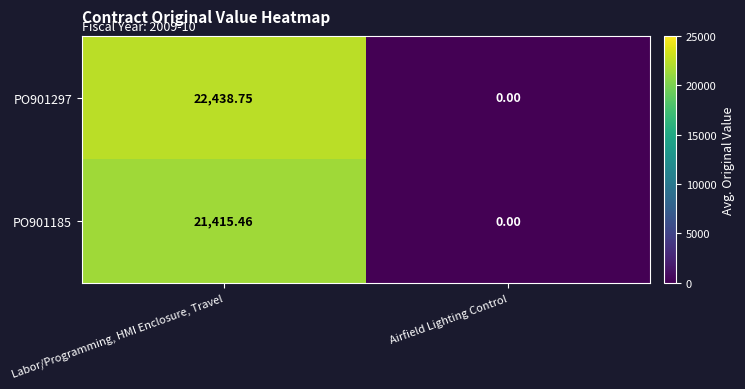

At which category is the sum across all series the highest?

Labor/Programming, HMI Enclosure, Travel